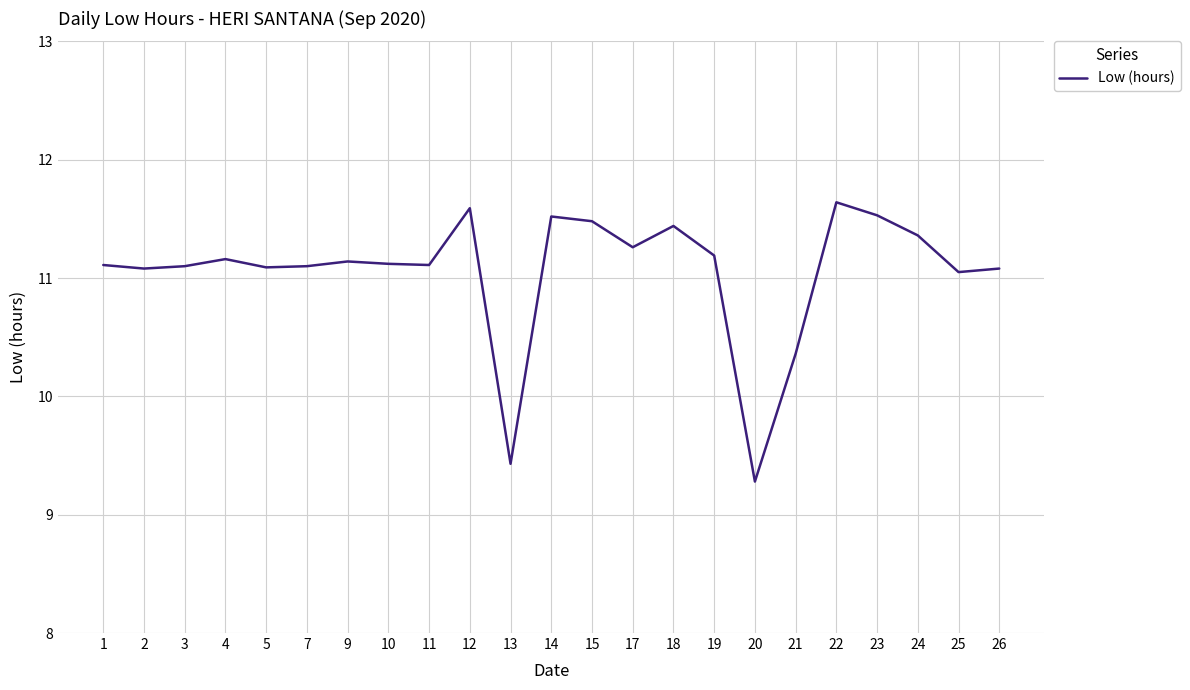

What is the difference between the values at 12 and 11?

0.5